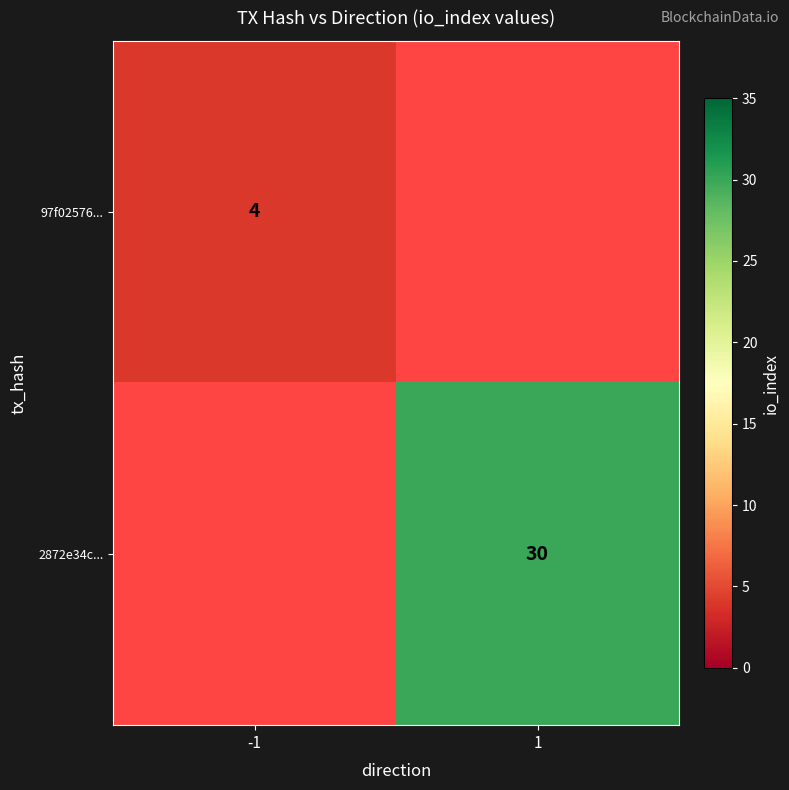

The value of 2872e34c... at 1 is 30. True or false?

True